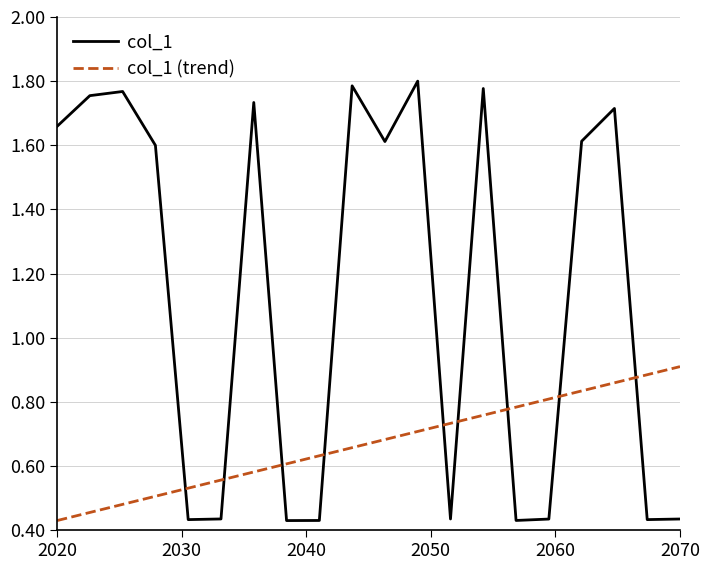

Count the col_1 values in the range 0 to 1.

9